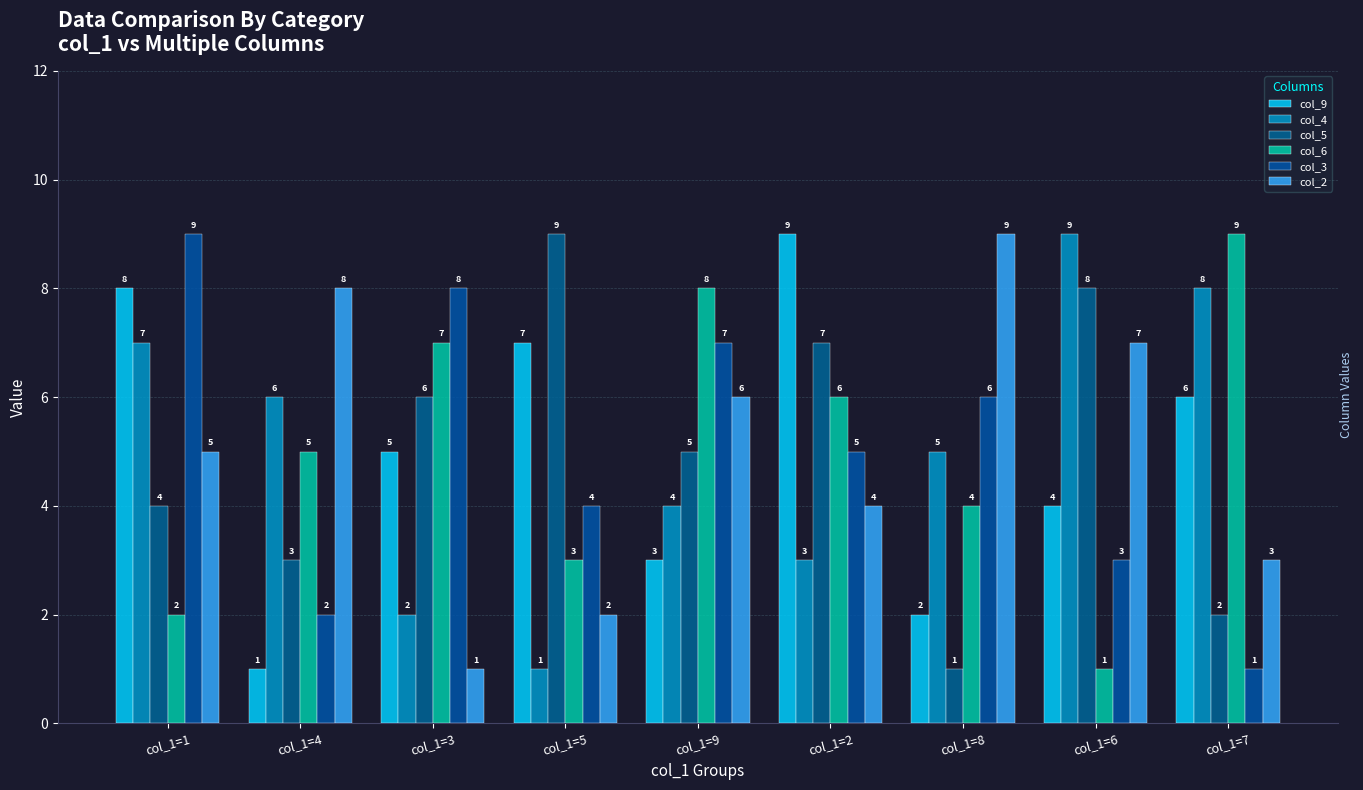

Reading left to right, what are all the values shown in this chart?

col_9: 8	1	5	7	3	9	2	4	6
col_4: 7	6	2	1	4	3	5	9	8
col_5: 4	3	6	9	5	7	1	8	2
col_6: 2	5	7	3	8	6	4	1	9
col_3: 9	2	8	4	7	5	6	3	1
col_2: 5	8	1	2	6	4	9	7	3